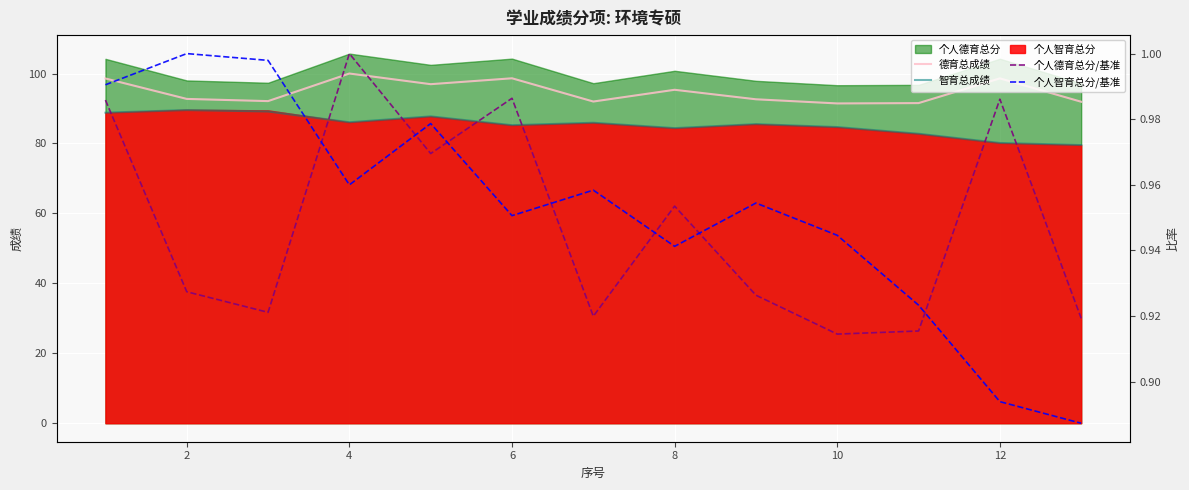

How many lines are shown in the chart?

4